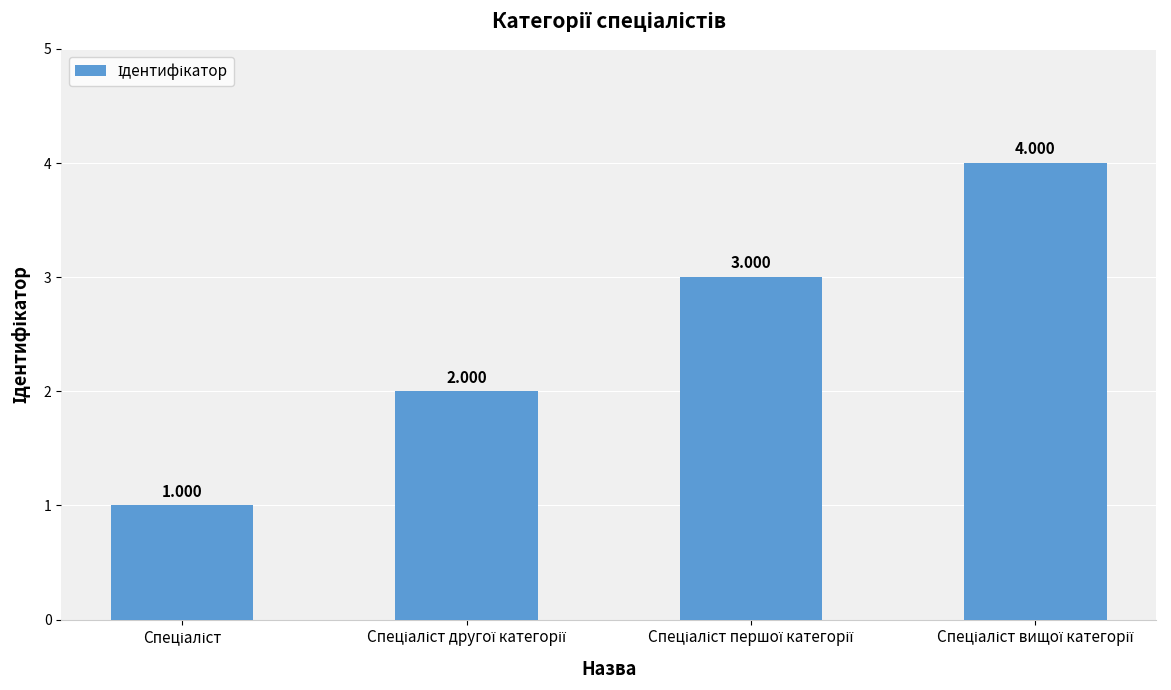

How many bars are there in total?

4